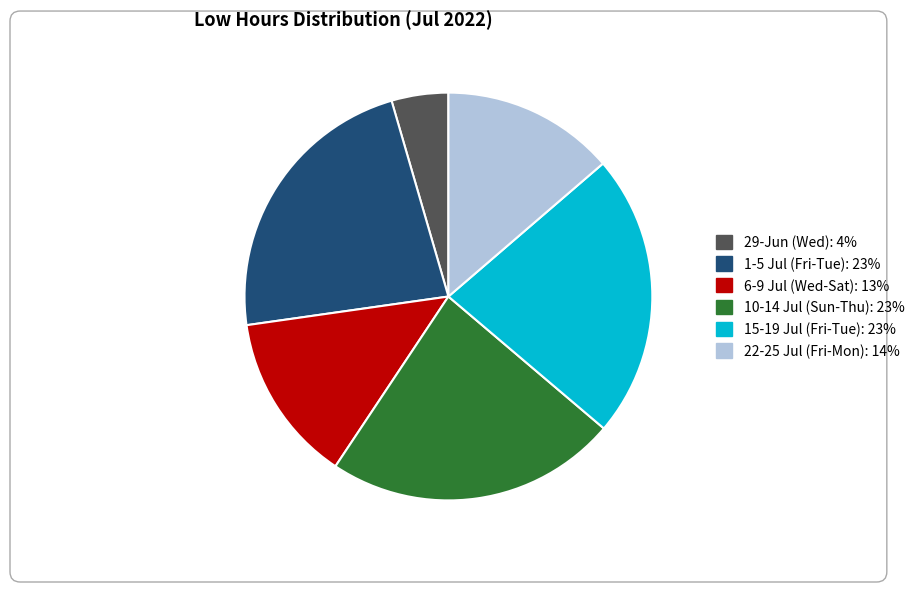

Does any single category account for the majority?

No